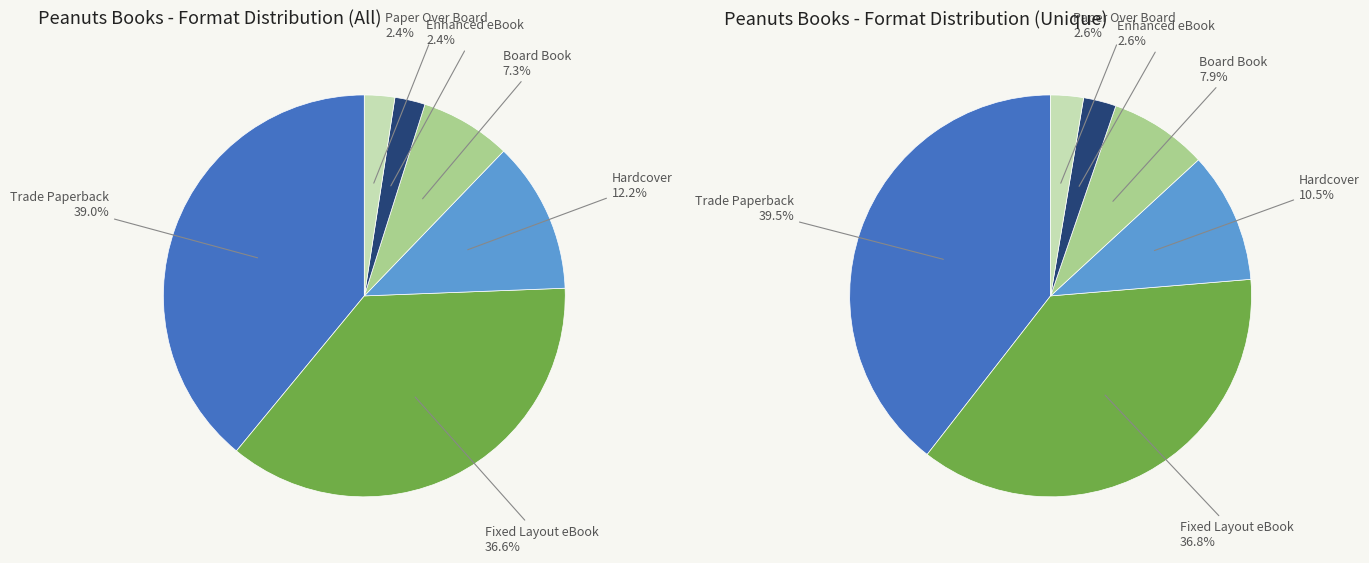

Approximately how many times larger is the value at Board Book compared to Paper Over Board?

3.0